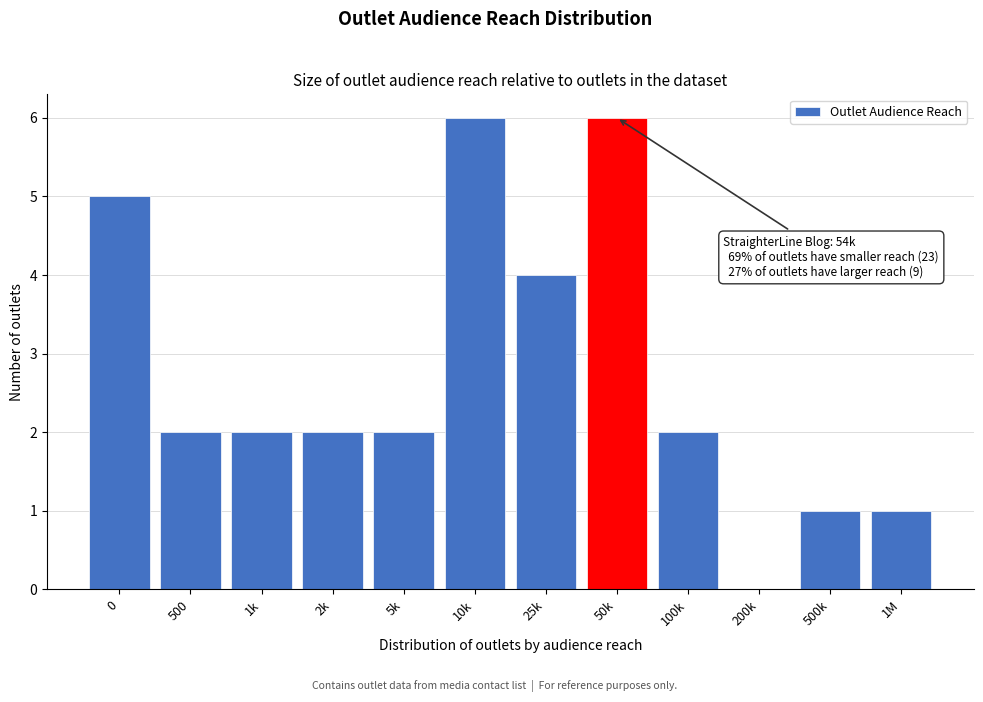

Reading left to right, what are all the values shown in this chart?

0=5	500=2	1k=2	2k=2	5k=2	10k=6	25k=4	50k=6	100k=2	200k=0	500k=1	1M=1